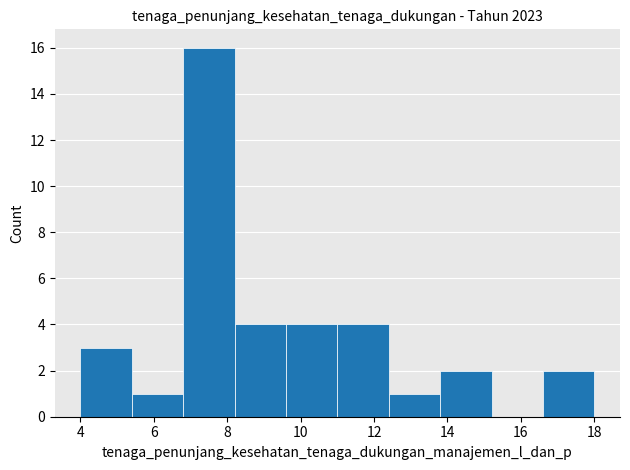

How tall is the bar that spans 12.4 to 13.8 on the x-axis? The values are not printed on the chart, so give them approximately, as read against the axis.

1